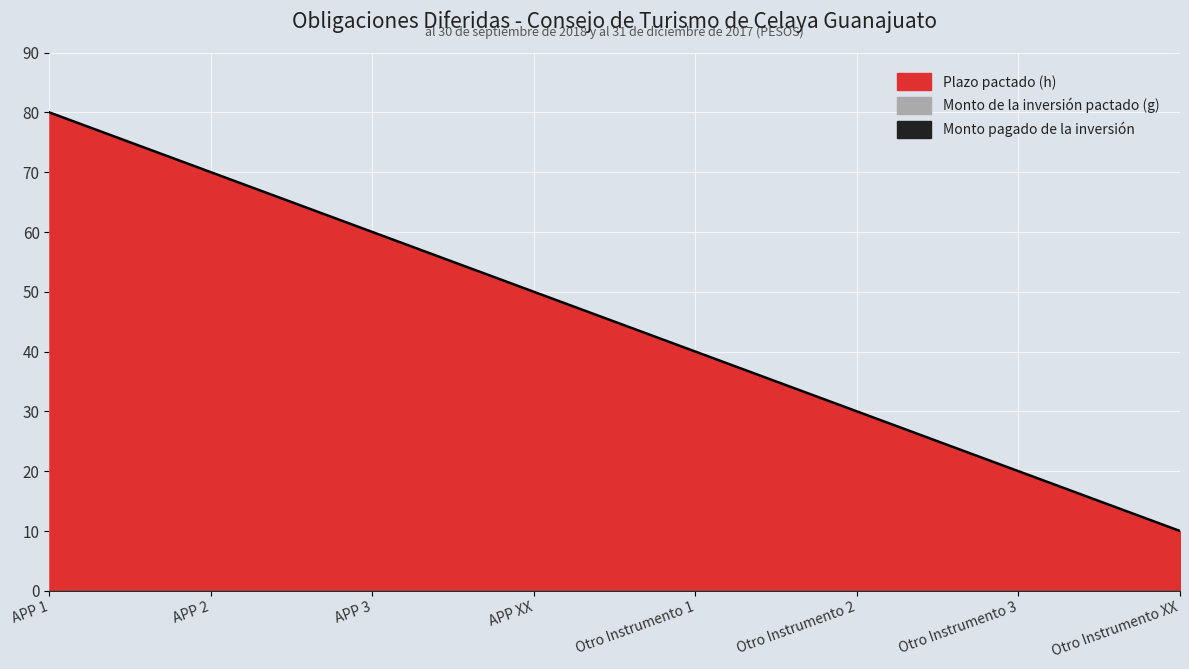

Reading right to left, extract all data points from this chart.

Plazo pactado: Otro Instrumento XX=10	Otro Instrumento 3=20	Otro Instrumento 2=30	Otro Instrumento 1=40	APP XX=50	APP 3=60	APP 2=70	APP 1=80
Monto de la inversión pactado: Otro Instrumento XX=0	Otro Instrumento 3=0	Otro Instrumento 2=0	Otro Instrumento 1=0	APP XX=0	APP 3=0	APP 2=0	APP 1=0
Monto pagado de la inversión: Otro Instrumento XX=0	Otro Instrumento 3=0	Otro Instrumento 2=0	Otro Instrumento 1=0	APP XX=0	APP 3=0	APP 2=0	APP 1=0